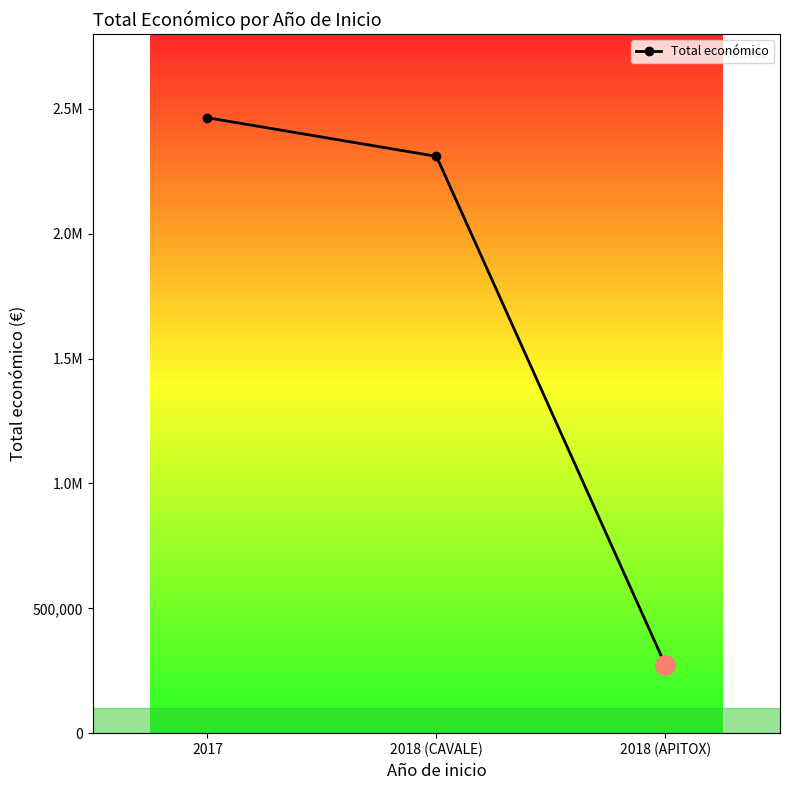

What is the difference between the values at 2017 and 2018 (APITOX)?

2193020